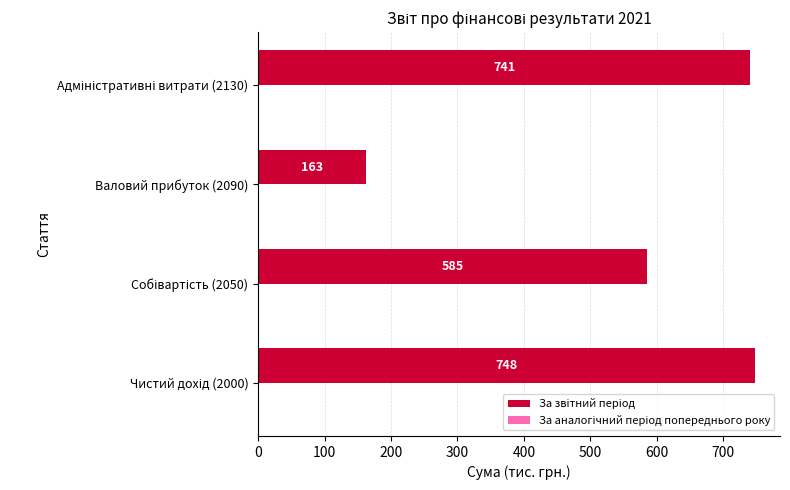

Reading bottom to top, transcribe all the data shown in this chart.

748	585	163	741